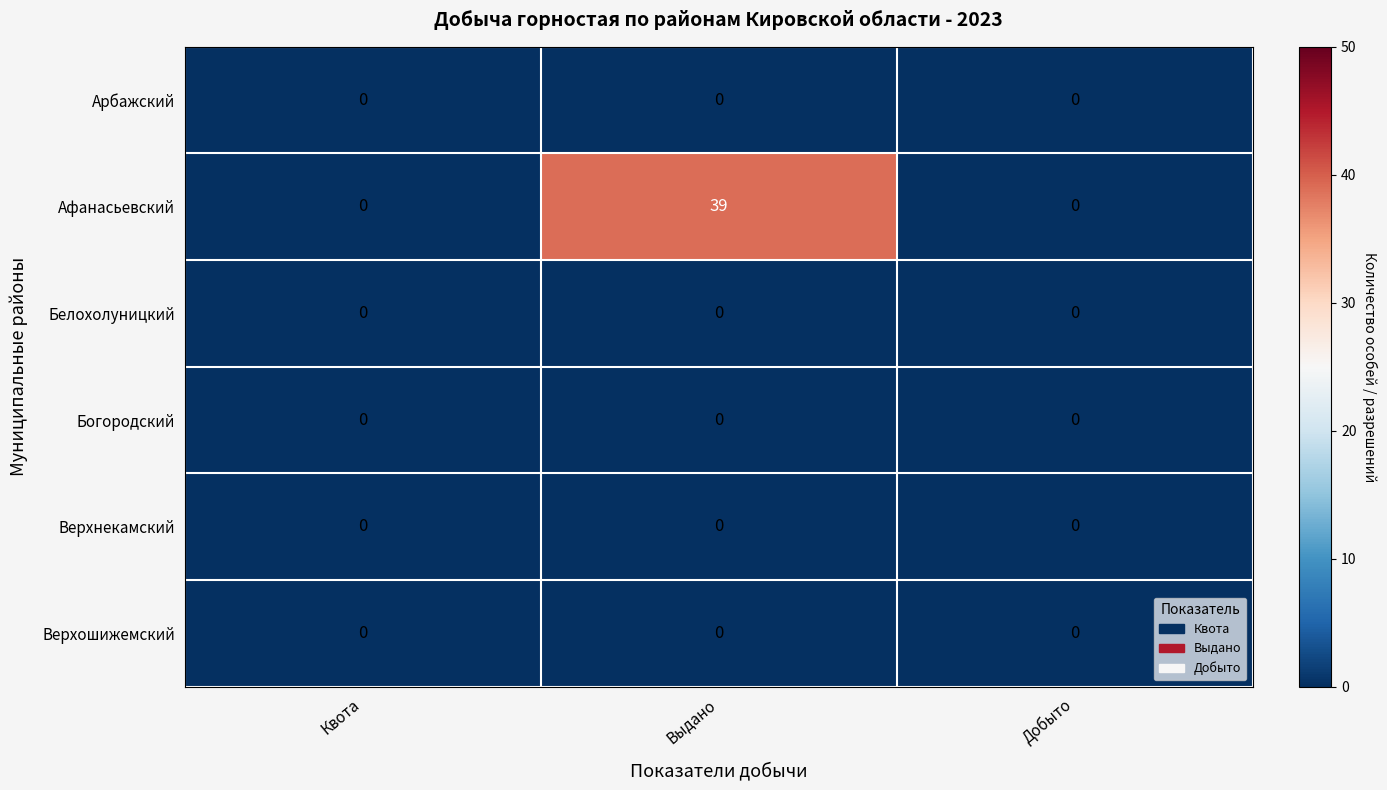

Reading left to right, list all the values displayed in this chart.

Арбажский: Квота=0	Выдано=0	Добыто=0
Афанасьевский: Квота=0	Выдано=39	Добыто=0
Белохолуницкий: Квота=0	Выдано=0	Добыто=0
Богородский: Квота=0	Выдано=0	Добыто=0
Верхнекамский: Квота=0	Выдано=0	Добыто=0
Верхошижемский: Квота=0	Выдано=0	Добыто=0